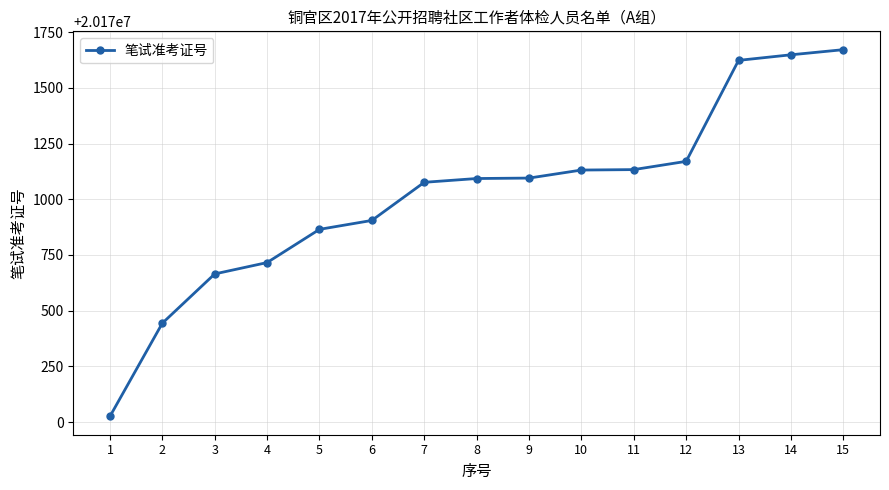

What is the ratio of the value at 1 to the value at 14?

1.0